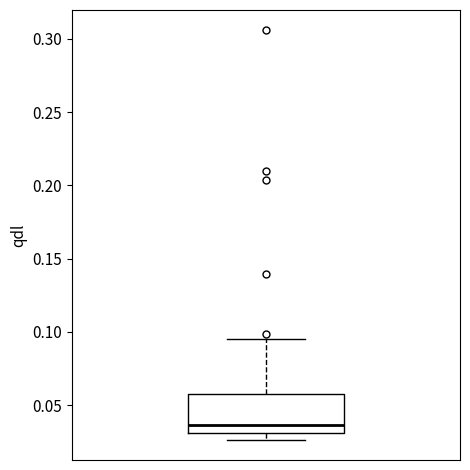

Transcribe this box plot: give where the median line is, the range the box spans, and where the two whiskers end, as read against the y-axis. The values are not printed on the chart, so give them approximately, as read against the axis.

median 0.035, box 0.030 to 0.060, whiskers 0.025 to 0.095